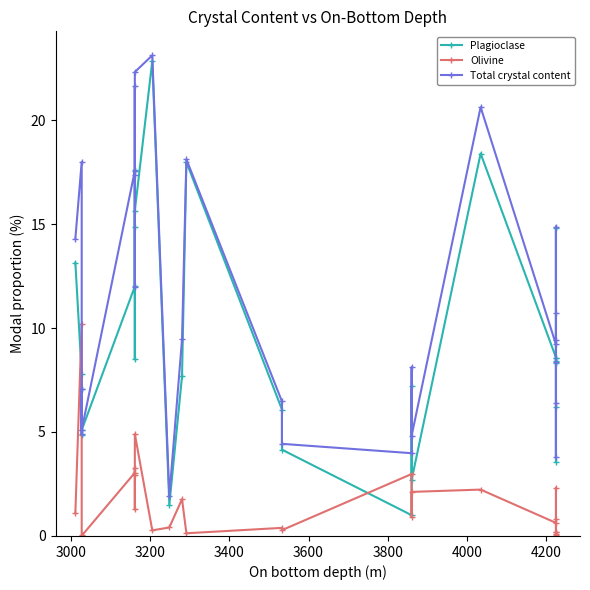

Reading right to left, extract all data points from this chart.

Plagioclase: 8.6	8.3	6.2	3.6	14.8	8.4	8.6	18.4	2.7	7.2	1.0	4.2	6.1	18.0	7.7	1.5	22.8	15.6	8.5	14.9	17.6	12.0	5.1	7.1	4.9	7.8	13.1
Olivine: 0.8	0.0	0.2	0.2	0.1	2.3	0.6	2.2	2.1	0.9	3.0	0.3	0.4	0.1	1.8	0.4	0.3	4.9	3.0	1.3	3.3	3.0	0.0	0.0	0.0	10.2	1.1
Total crystal content: 9.4	8.4	6.4	3.8	14.9	10.7	9.2	20.6	4.8	8.1	4.0	4.4	6.5	18.1	9.4	1.9	23.1	22.3	12.0	17.3	21.6	17.6	5.1	7.1	4.9	18.0	14.3